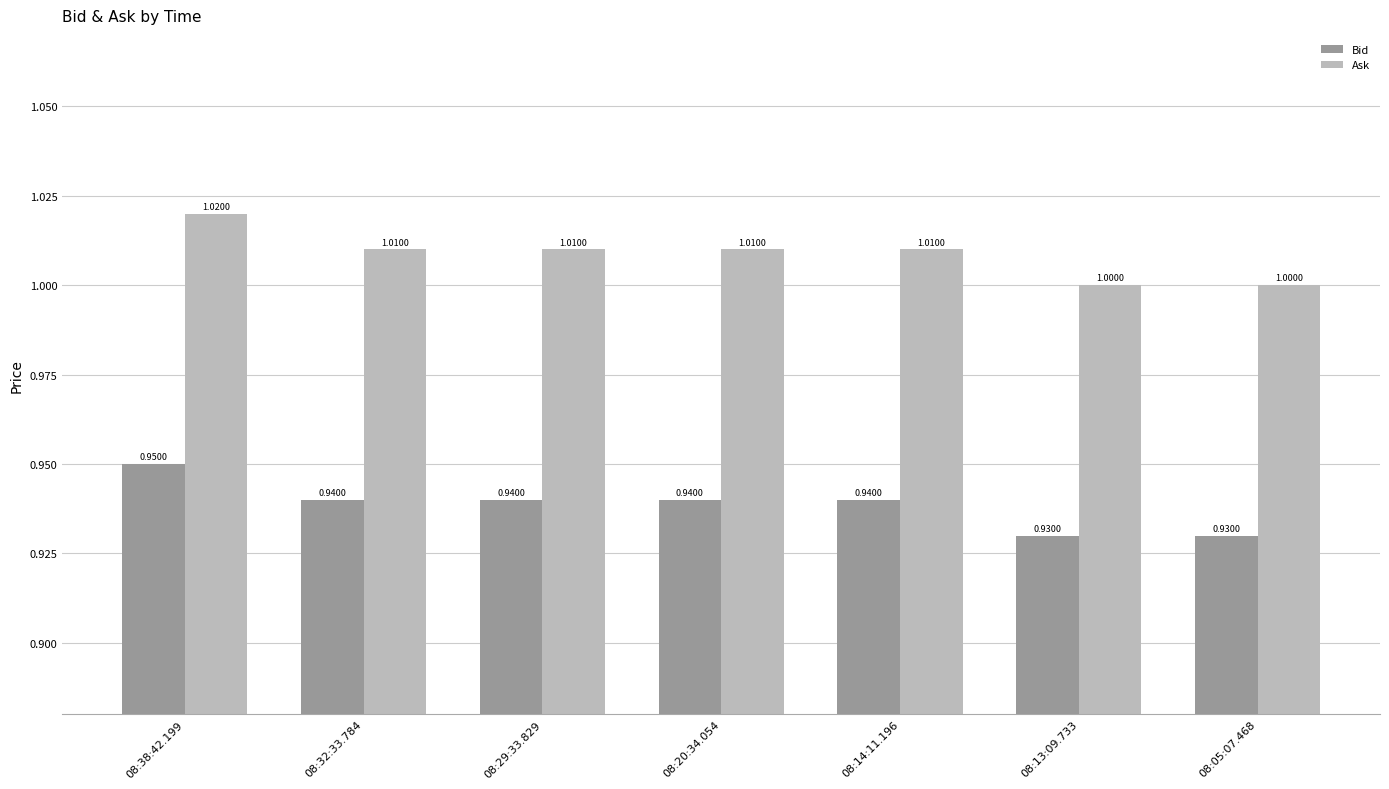

At which category does the chart reach its peak across all series?

08:38:42.199